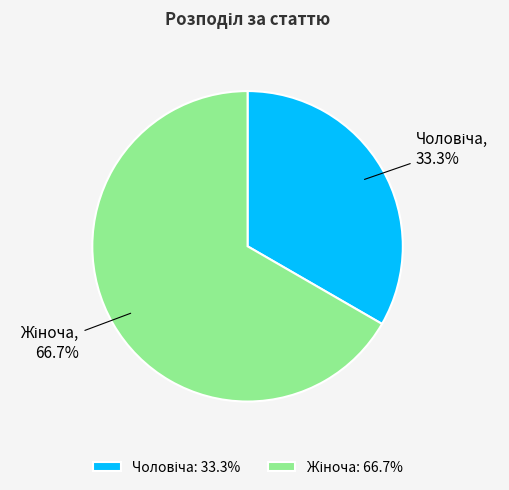

Count the number of slices in the pie.

2